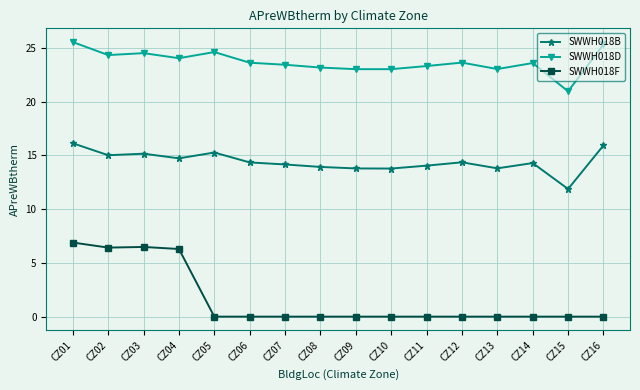

What is the difference between the second highest and second lowest values in the SWWH018F series?

6.5